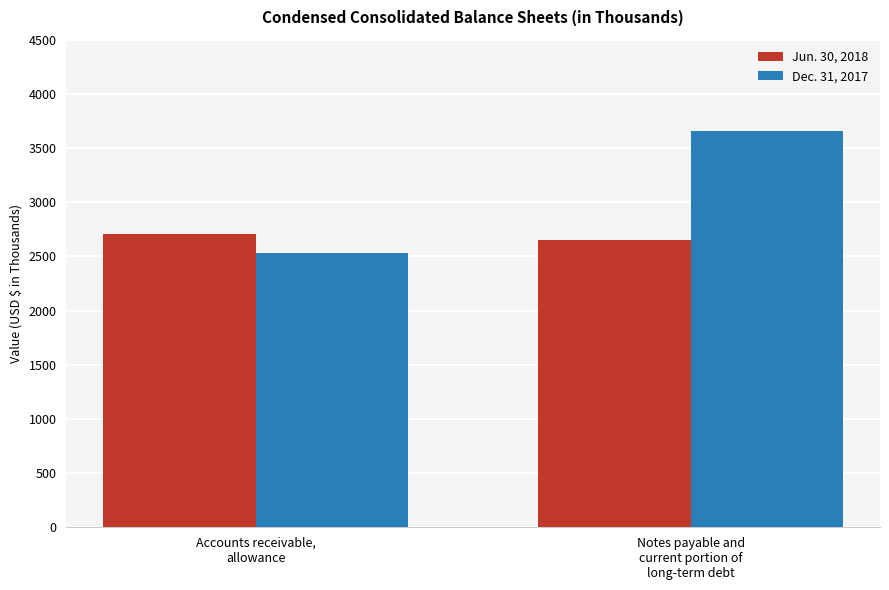

How many bars are there in total?

4